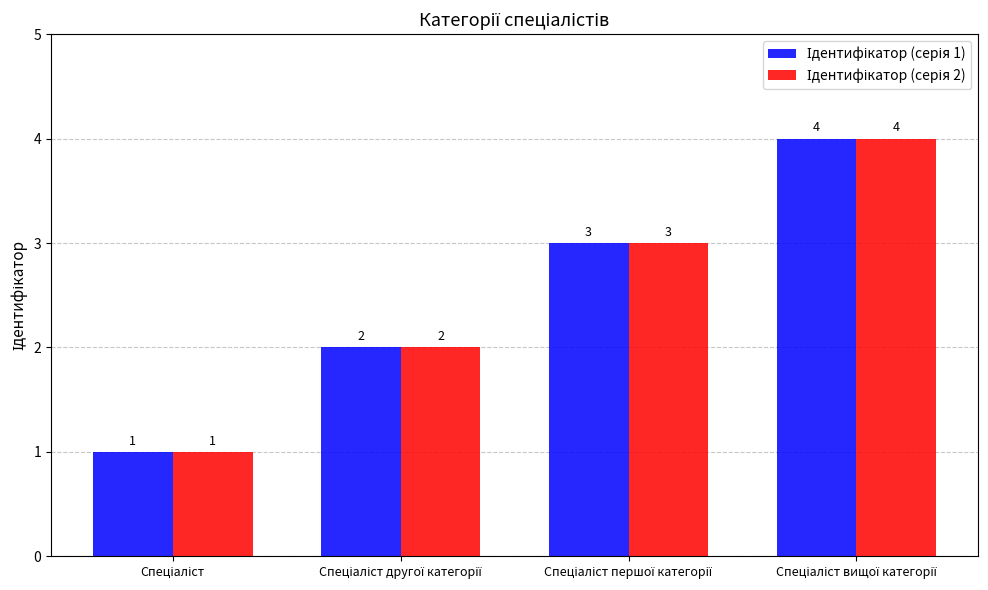

How many data points does each series have?

4